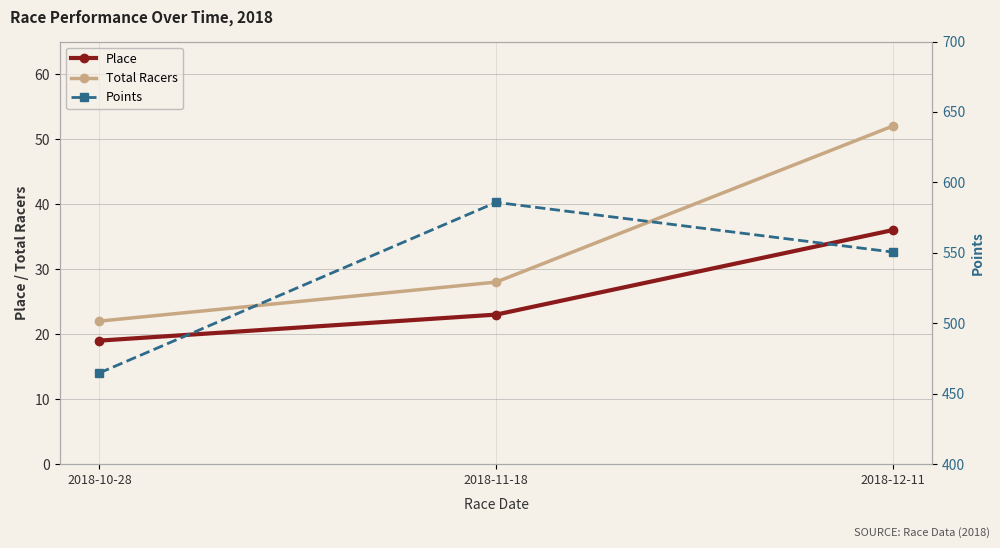

At which label is Points closest to 525?

2018-12-11